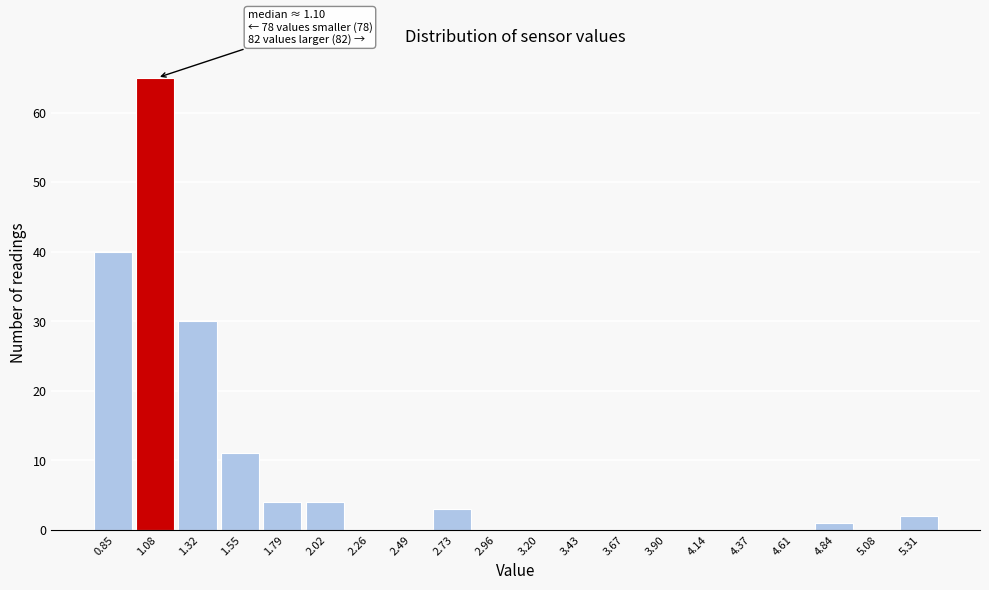

Which range on the x-axis has the tallest bar?

0.965 to 1.200